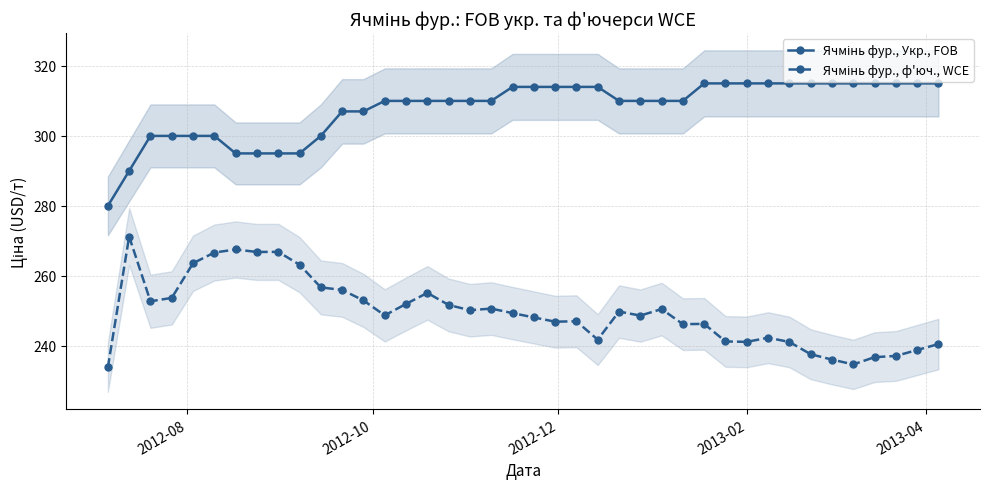

List the series in order of their peak value, lowest first.

Ячмінь фур., ф'юч., WCE, Ячмінь фур., Укр., FOB